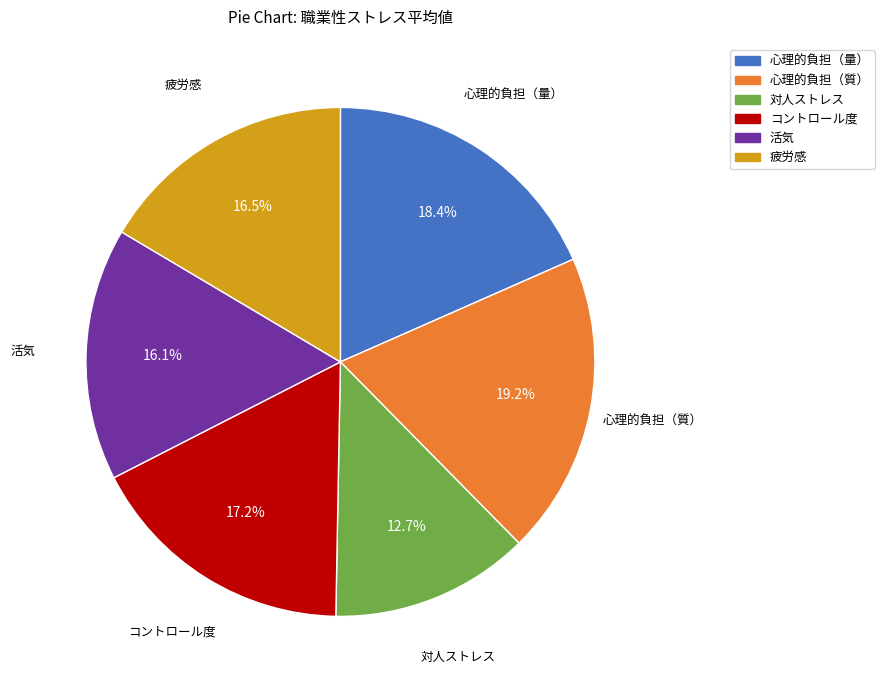

Which category has the biggest portion of the pie?

心理的負担（質）